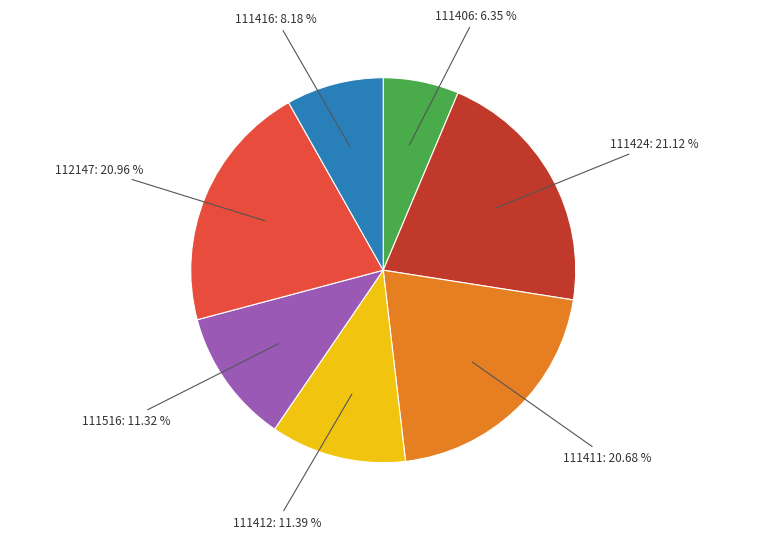

Is the sum of 111411: 20.68 % and 111406: 6.35 % greater than half?

No